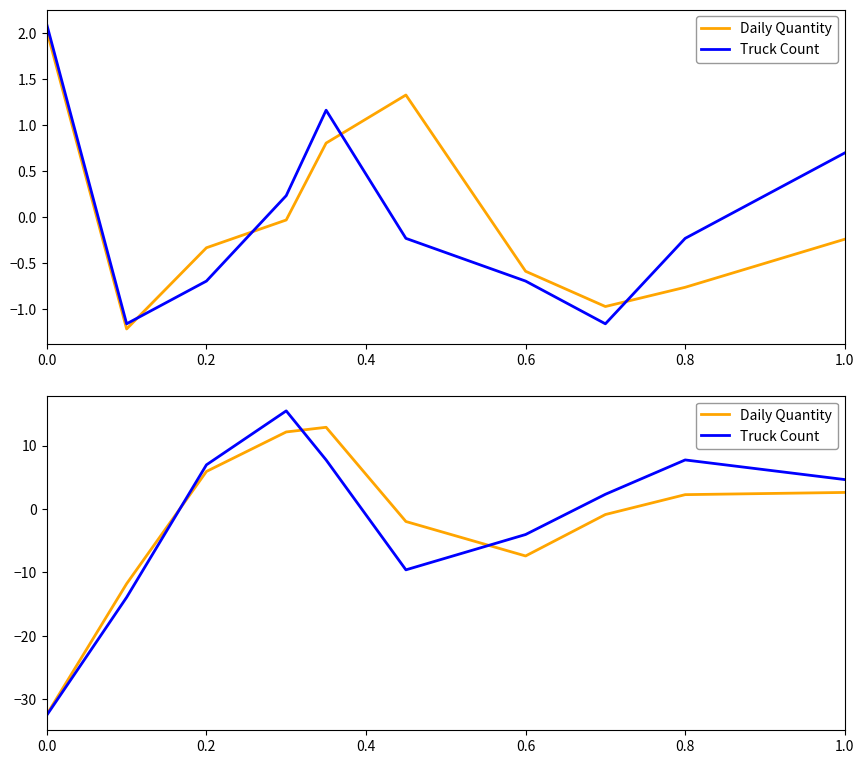

Which has a higher value, 1.0 or 8?

8